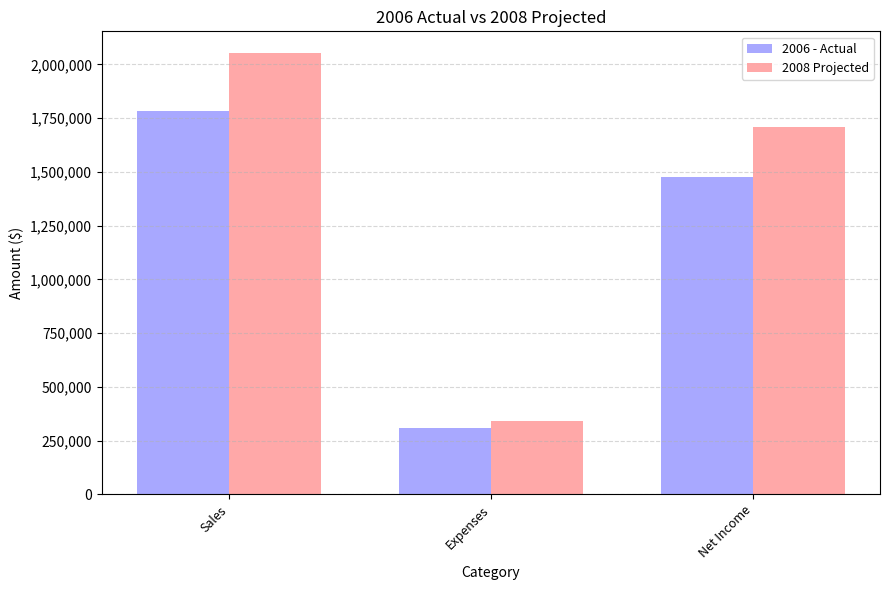

How many data points in 2008 Projected are above 1710673?

2